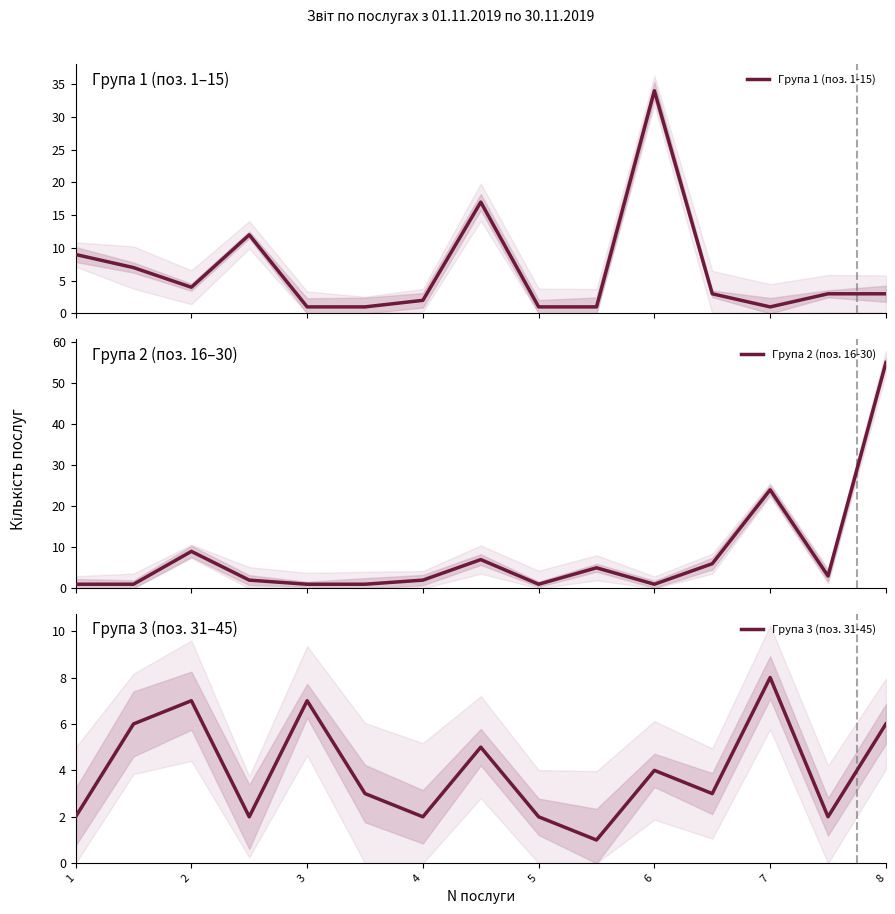

Reading left to right, transcribe all the data shown in this chart.

Група 1 (поз. 1-15): 9	7	4	12	1	1	2	17	1	1	34	3	1	3	3
Група 2 (поз. 16-30): 1	1	9	2	1	1	2	7	1	5	1	6	24	3	55
Група 3 (поз. 31-45): 2	6	7	2	7	3	2	5	2	1	4	3	8	2	6